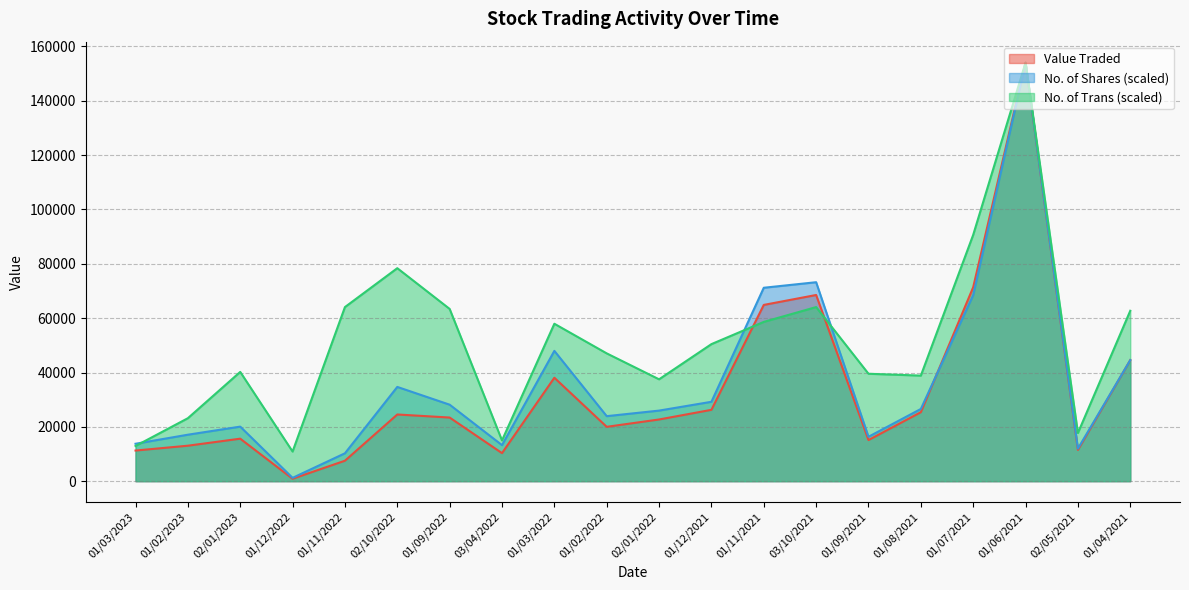

True or false: Value Traded and No. of Trans intersect in this chart.

True